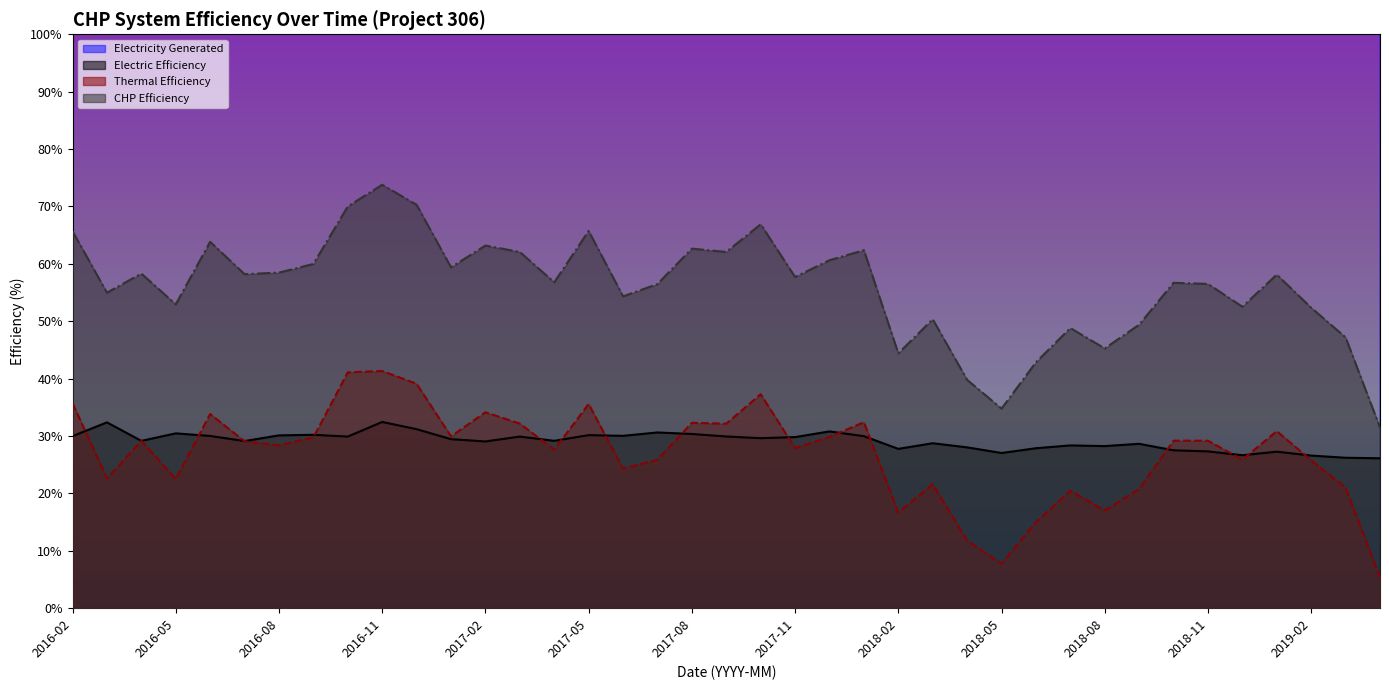

At which category is the sum across all series the highest?

2017-08